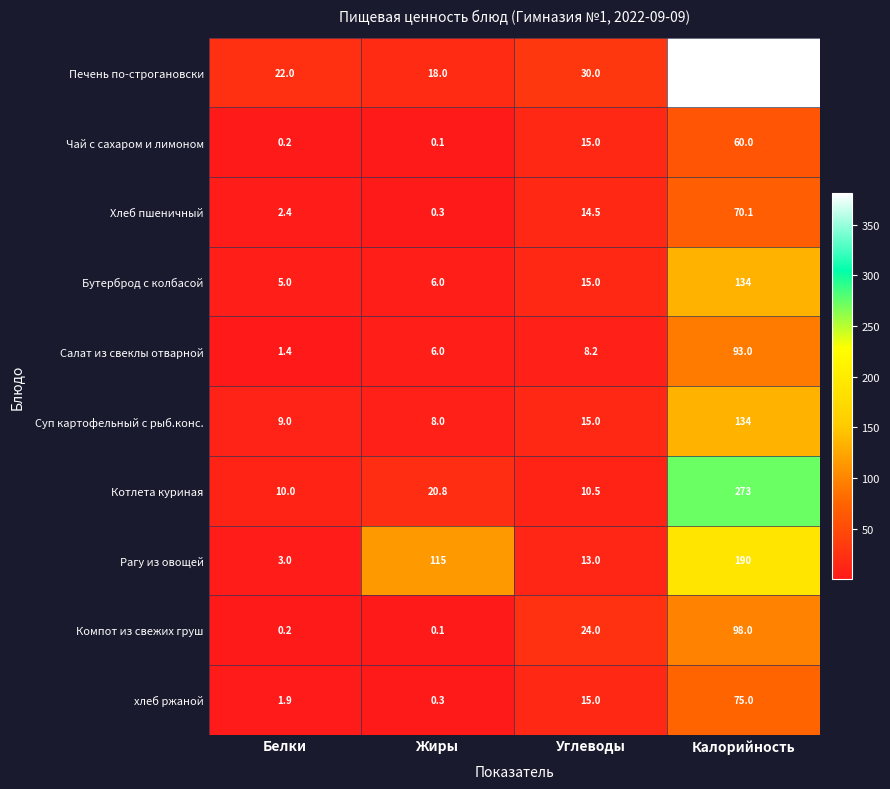

What is the spread (max minus min) of values at Жиры?

114.9